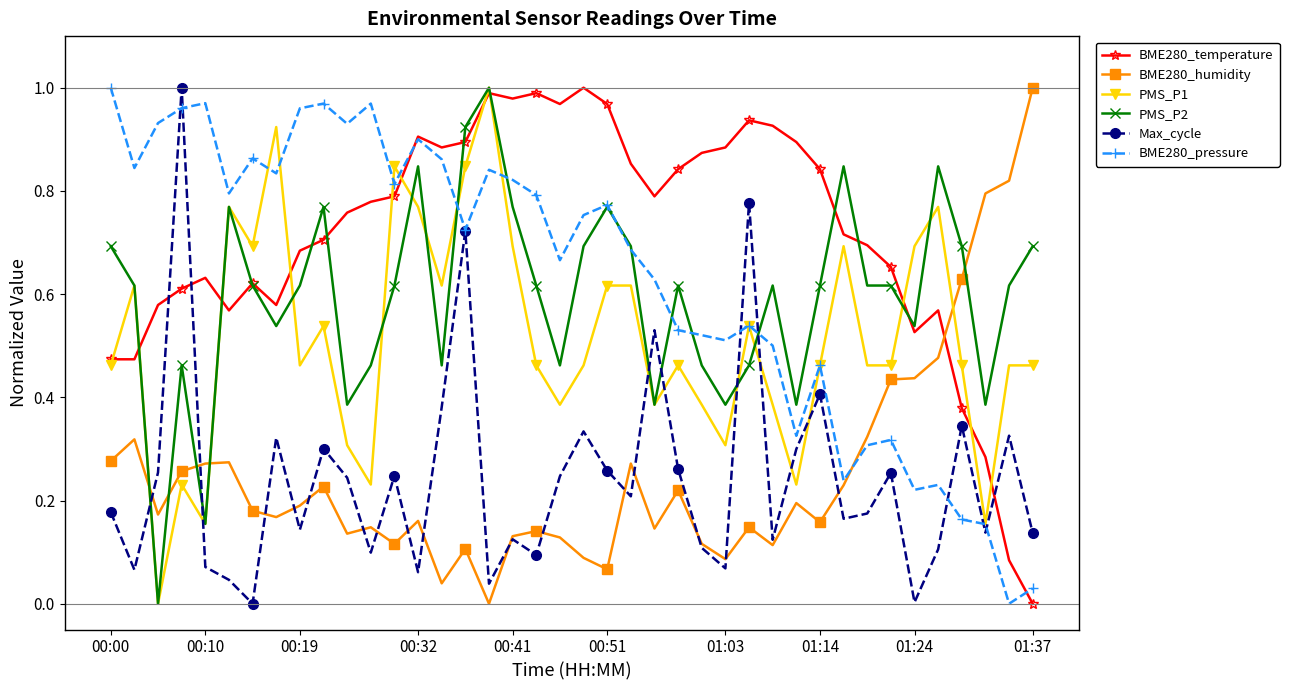

Which series ends up on top after the final intersection of BME280_humidity and BME280_temperature?

BME280_humidity